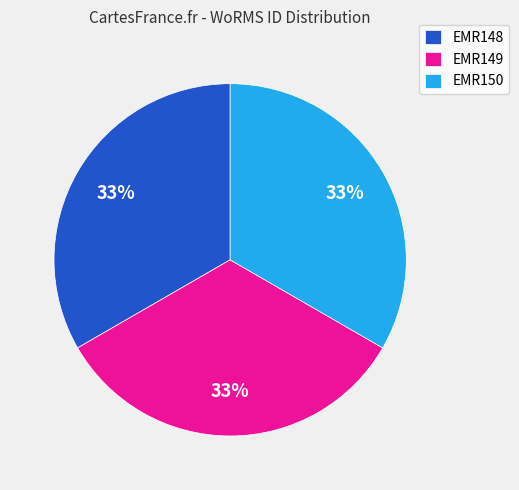

Is EMR149 the majority of the pie?

No